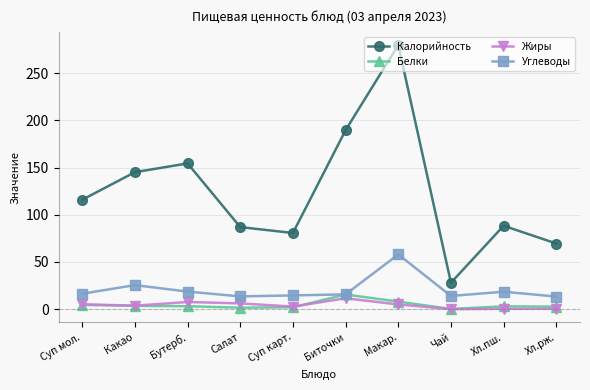

What are all the series names shown in the legend?

Калорийность, Белки, Жиры, Углеводы